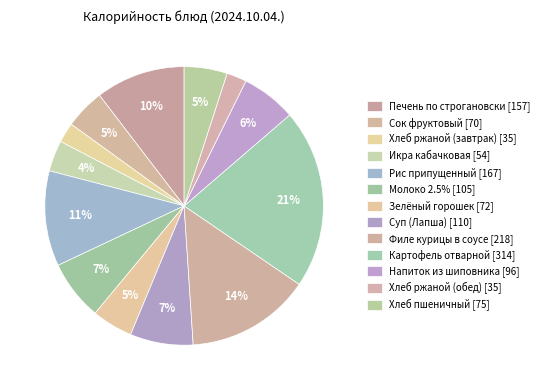

To the nearest percent, what is the difference between the Хлеб ржаной (обед) and Печень по строгановски slice percentages?

8%